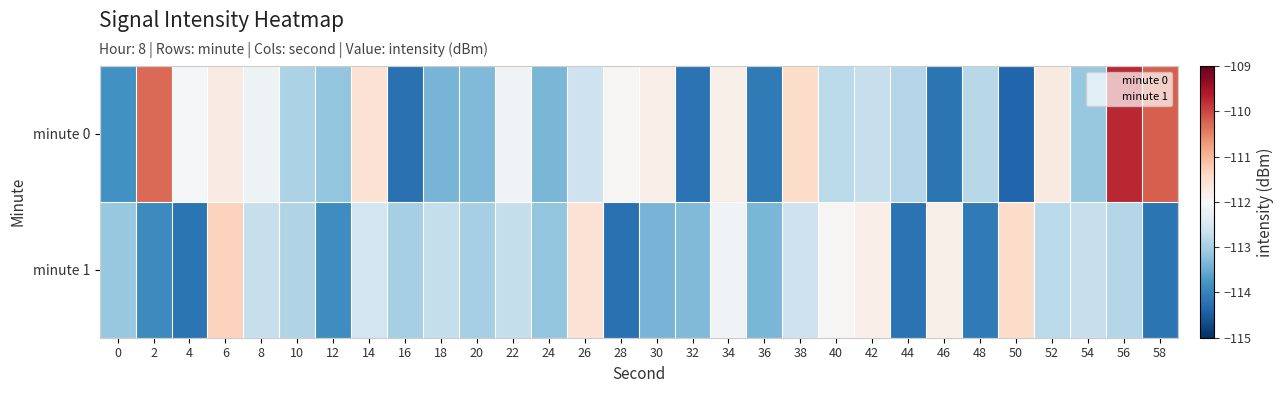

List the series in order of their overall mean, highest first.

minute 0, minute 1